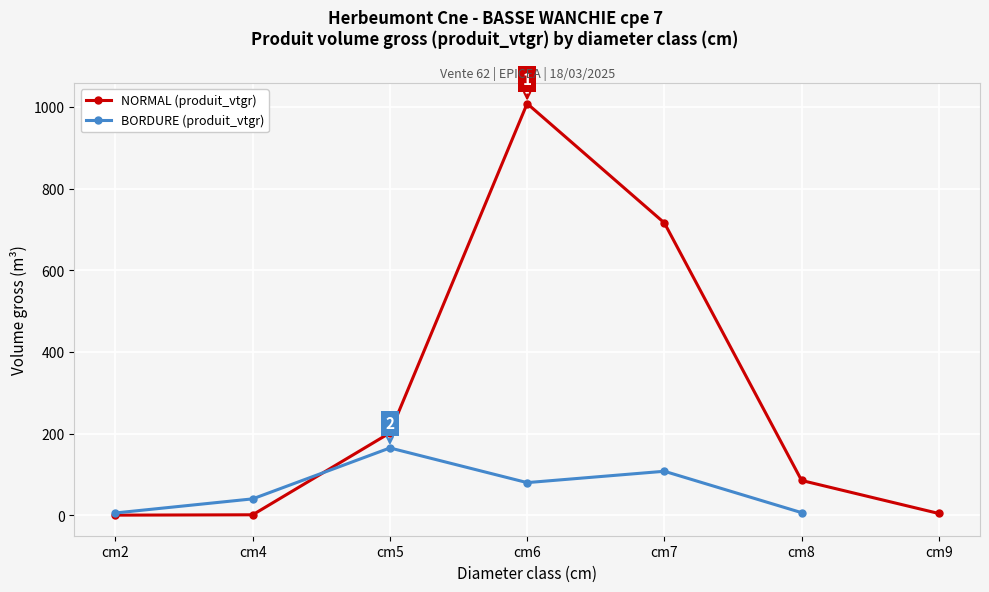

Rank the series at cm6 from lowest to highest value.

BORDURE (produit_vtgr), NORMAL (produit_vtgr)